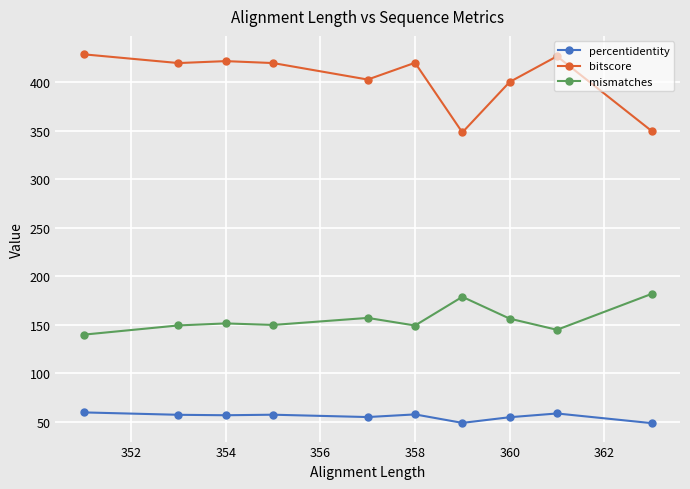

At how many categories does at least one series exceed 357?

8